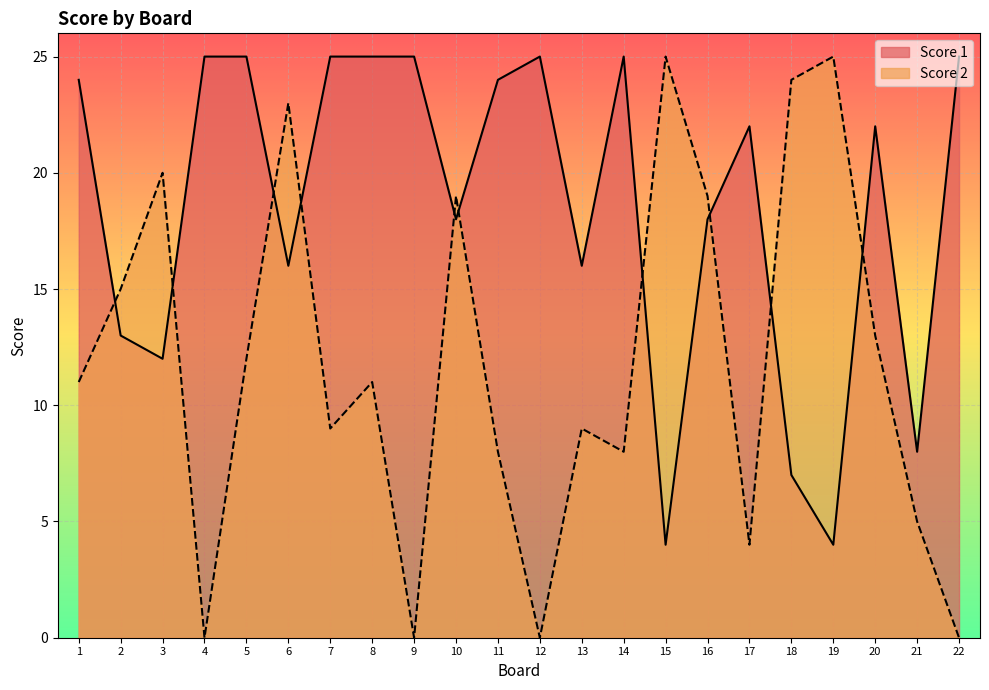

Which series has the largest total across all categories?

Score 1